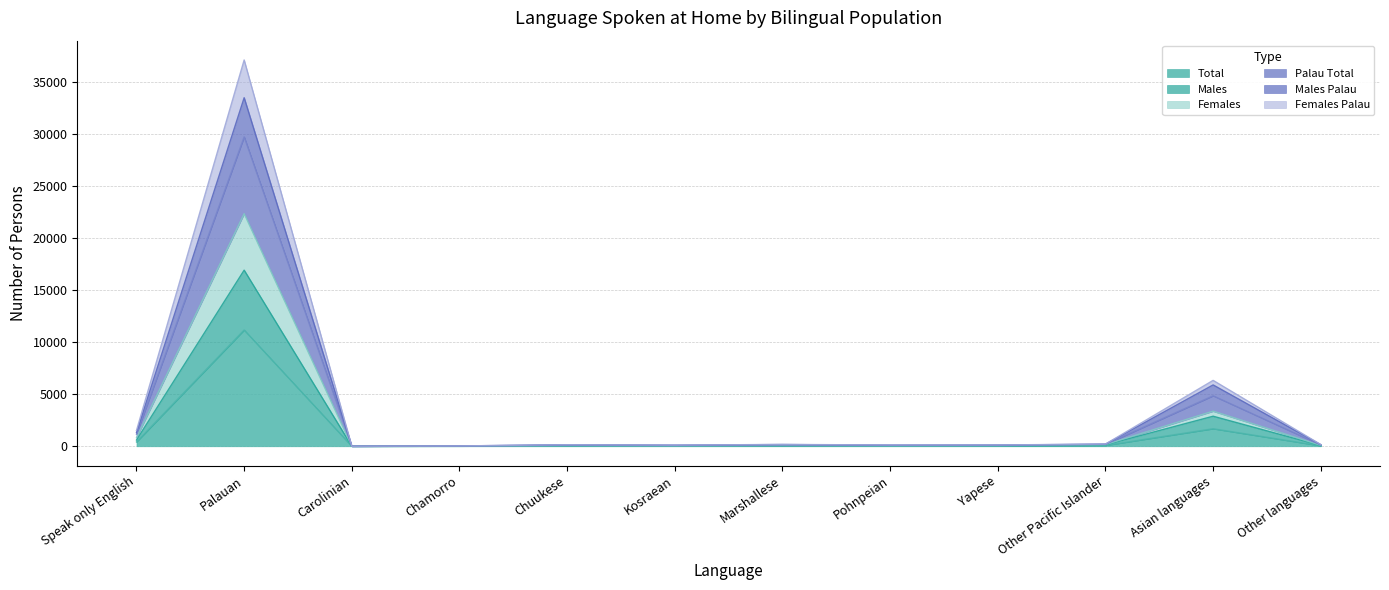

True or false: Males Palau and Males cross at least once.

False